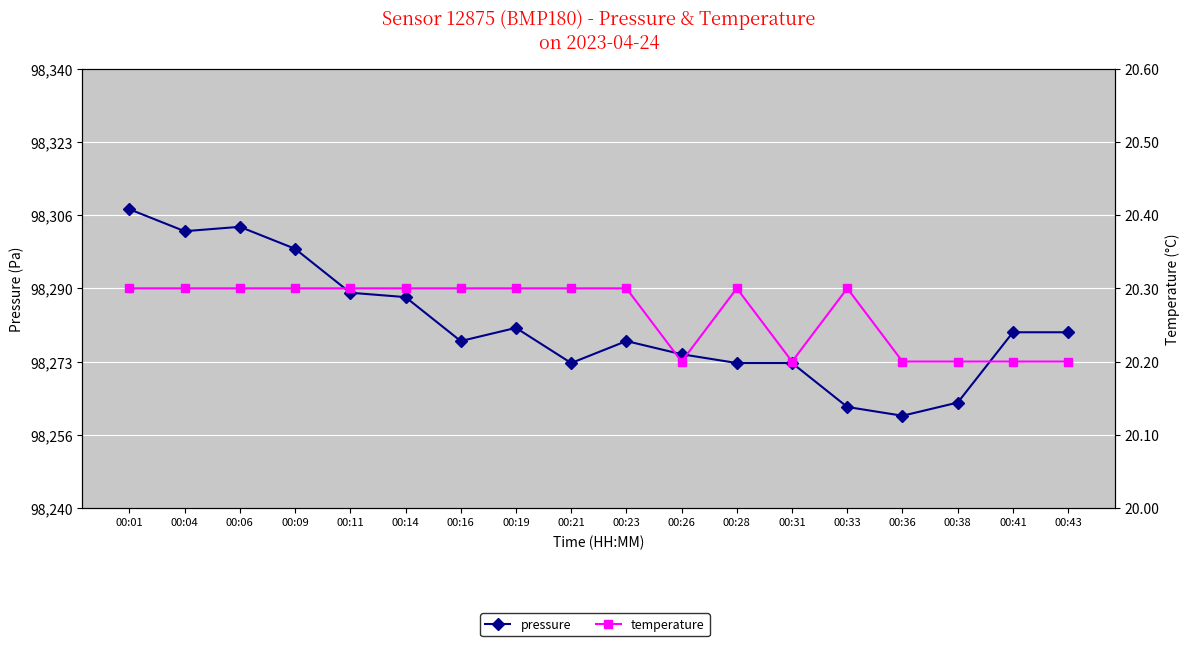

Is this an area chart (filled region under the line)?

No